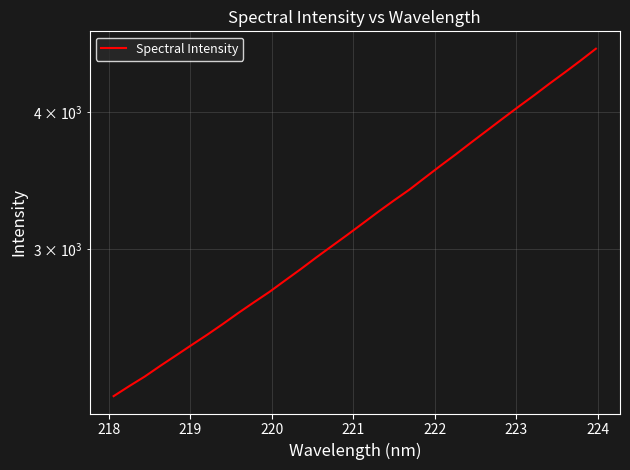

What is the difference between the second highest and second lowest values?

2202.4